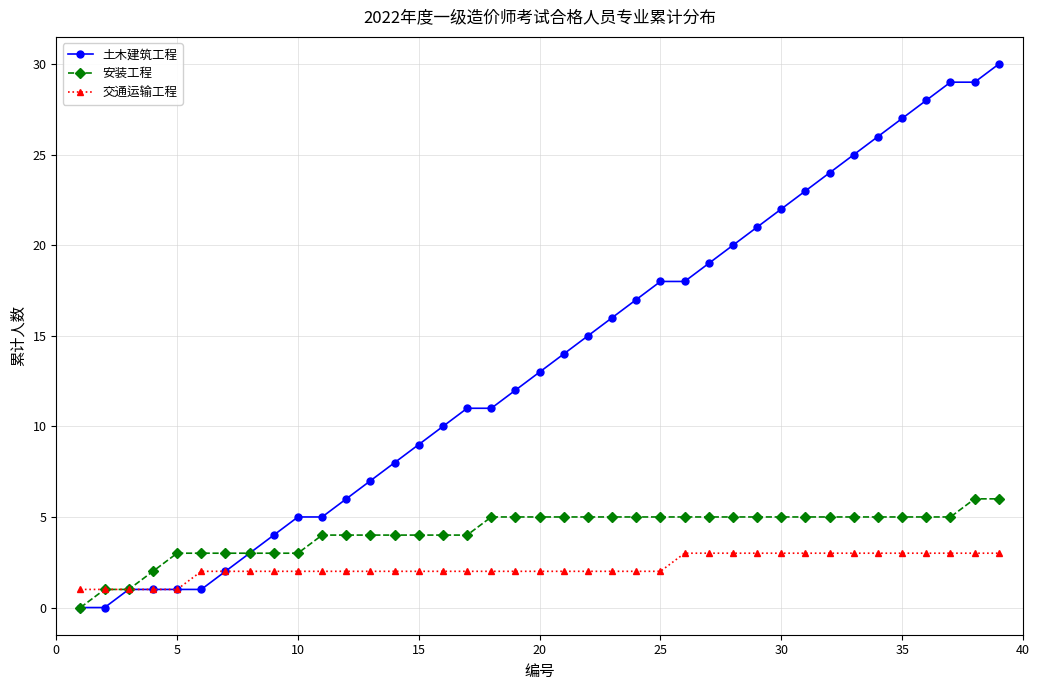

What is the maximum value shown in the chart?

30